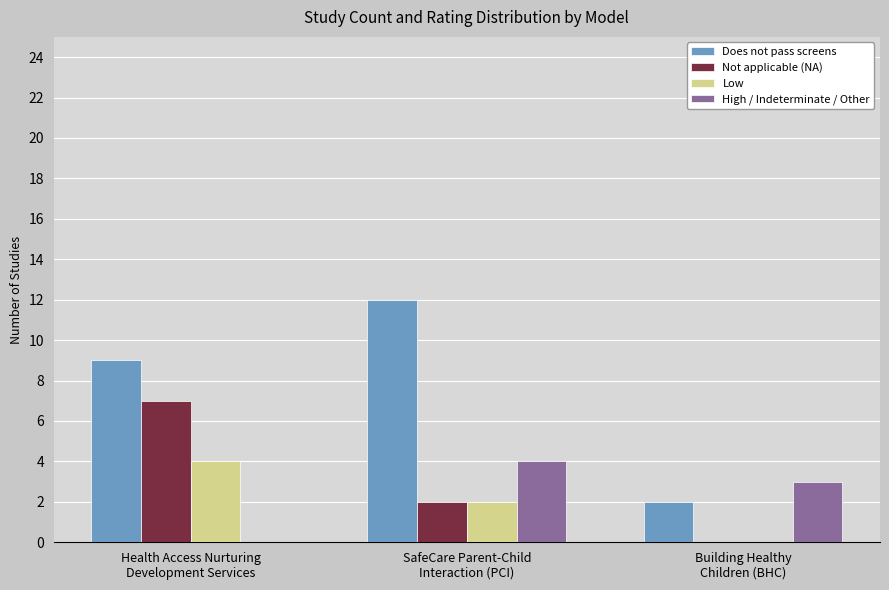

Which series has the largest total across all categories?

Does not pass screens